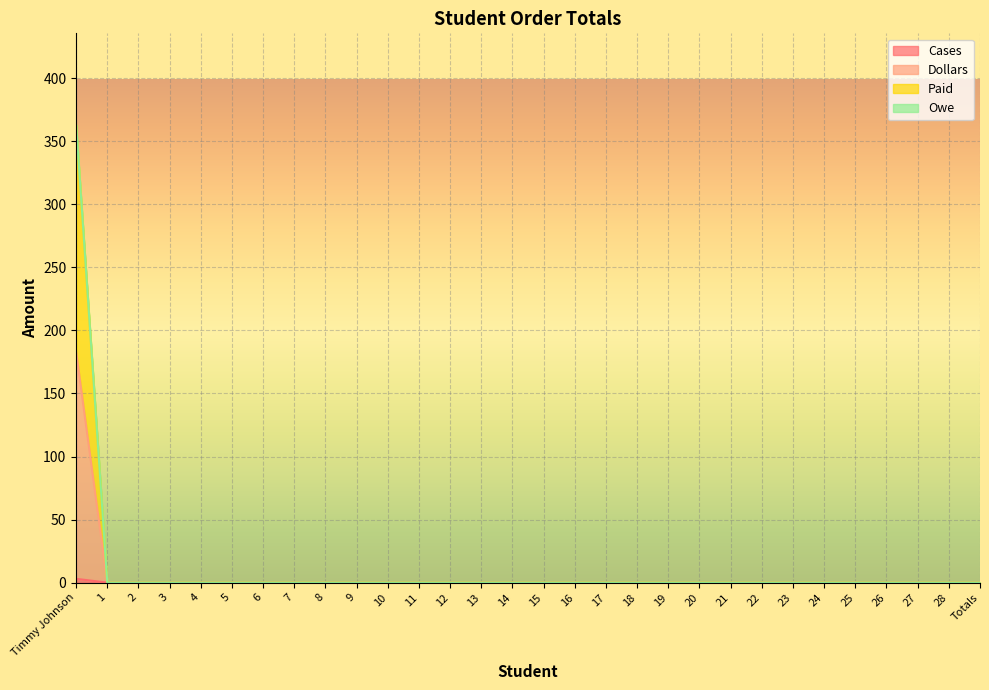

How many lines are shown in the chart?

4